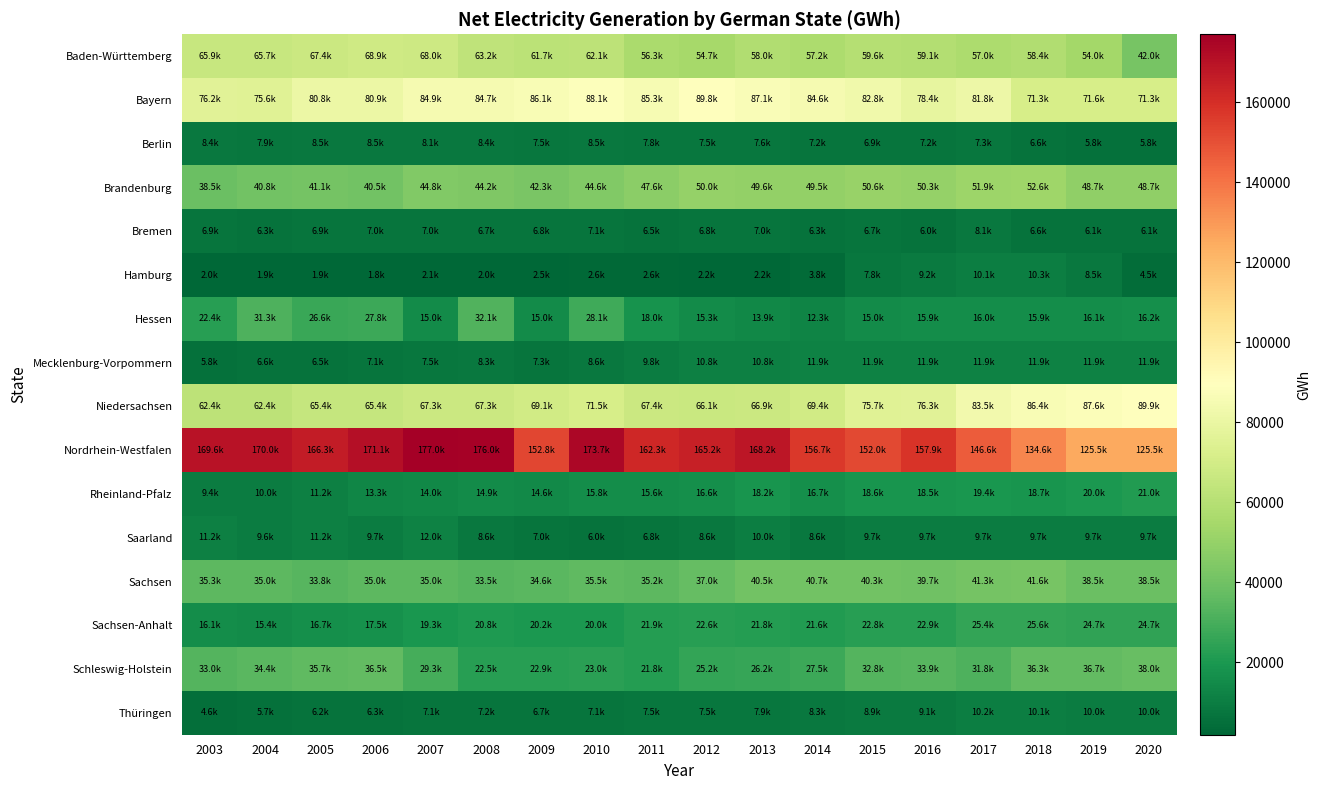

Reading left to right, extract all data points from this chart.

Baden-Württemberg: 2003=65868	2004=65670	2005=67409	2006=68859	2007=68048	2008=63194	2009=61718	2010=62122	2011=56279	2012=54743	2013=58010	2014=57217	2015=59569	2016=59077	2017=57037	2018=58392	2019=54027	2020=42030
Bayern: 2003=76196	2004=75629	2005=80844	2006=80879	2007=84874	2008=84650	2009=86115	2010=88062	2011=85295	2012=89803	2013=87117	2014=84628	2015=82816	2016=78442	2017=81787	2018=71344	2019=71556	2020=71344
Berlin: 2003=8442	2004=7948	2005=8457	2006=8494	2007=8118	2008=8377	2009=7493	2010=8452	2011=7803	2012=7517	2013=7573	2014=7210	2015=6906	2016=7221	2017=7305	2018=6565	2019=5813	2020=5813
Brandenburg: 2003=38464	2004=40758	2005=41116	2006=40528	2007=44794	2008=44184	2009=42340	2010=44561	2011=47636	2012=49950	2013=49626	2014=49501	2015=50624	2016=50254	2017=51856	2018=52633	2019=48667	2020=48667
Bremen: 2003=6890	2004=6350	2005=6863	2006=7049	2007=7033	2008=6659	2009=6840	2010=7070	2011=6459	2012=6805	2013=7033	2014=6279	2015=6699	2016=6049	2017=8095	2018=6551	2019=6145	2020=6145
Hamburg: 2003=1963	2004=1864	2005=1903	2006=1822	2007=2073	2008=1969	2009=2480	2010=2640	2011=2633	2012=2244	2013=2184	2014=3786	2015=7792	2016=9196	2017=10085	2018=10318	2019=8466	2020=4518
Hessen: 2003=22442	2004=31256	2005=26597	2006=27812	2007=14977	2008=32130	2009=14953	2010=28116	2011=18004	2012=15270	2013=13903	2014=12277	2015=14954	2016=15919	2017=16008	2018=15910	2019=16089	2020=16206
Mecklenburg-Vorpommern: 2003=5779	2004=6583	2005=6501	2006=7122	2007=7458	2008=8252	2009=7270	2010=8567	2011=9792	2012=10765	2013=10771	2014=11912	2015=11912	2016=11912	2017=11912	2018=11912	2019=11912	2020=11912
Niedersachsen: 2003=62387	2004=62387	2005=65427	2006=65427	2007=67305	2008=67305	2009=69090	2010=71539	2011=67389	2012=66147	2013=66948	2014=69434	2015=75685	2016=76287	2017=83498	2018=86368	2019=87569	2020=89912
Nordrhein-Westfalen: 2003=169611	2004=169991	2005=166333	2006=171085	2007=176952	2008=176046	2009=152789	2010=173697	2011=162333	2012=165157	2013=168242	2014=156681	2015=152047	2016=157906	2017=146575	2018=134601	2019=125453	2020=125453
Rheinland-Pfalz: 2003=9395	2004=9983	2005=11211	2006=13312	2007=13997	2008=14946	2009=14641	2010=15750	2011=15596	2012=16626	2013=18243	2014=16663	2015=18615	2016=18529	2017=19394	2018=18677	2019=19992	2020=20999
Saarland: 2003=11166	2004=9561	2005=11231	2006=9730	2007=11957	2008=8600	2009=7015	2010=5965	2011=6783	2012=8591	2013=10035	2014=8580	2015=9743	2016=9743	2017=9743	2018=9743	2019=9743	2020=9743
Sachsen: 2003=35311	2004=35038	2005=33842	2006=35032	2007=35015	2008=33514	2009=34577	2010=35465	2011=35213	2012=37024	2013=40542	2014=40711	2015=40277	2016=39709	2017=41347	2018=41554	2019=38532	2020=38532
Sachsen-Anhalt: 2003=16093	2004=15427	2005=16705	2006=17539	2007=19332	2008=20838	2009=20183	2010=19952	2011=21894	2012=22622	2013=21759	2014=21565	2015=22810	2016=22925	2017=25442	2018=25597	2019=24712	2020=24712
Schleswig-Holstein: 2003=32998	2004=34392	2005=35712	2006=36521	2007=29270	2008=22499	2009=22934	2010=23032	2011=21789	2012=25206	2013=26243	2014=27522	2015=32785	2016=33909	2017=31789	2018=36330	2019=36668	2020=38000
Thüringen: 2003=4631	2004=5724	2005=6164	2006=6281	2007=7093	2008=7165	2009=6733	2010=7134	2011=7548	2012=7520	2013=7941	2014=8265	2015=8949	2016=9095	2017=10151	2018=10145	2019=9959	2020=9959